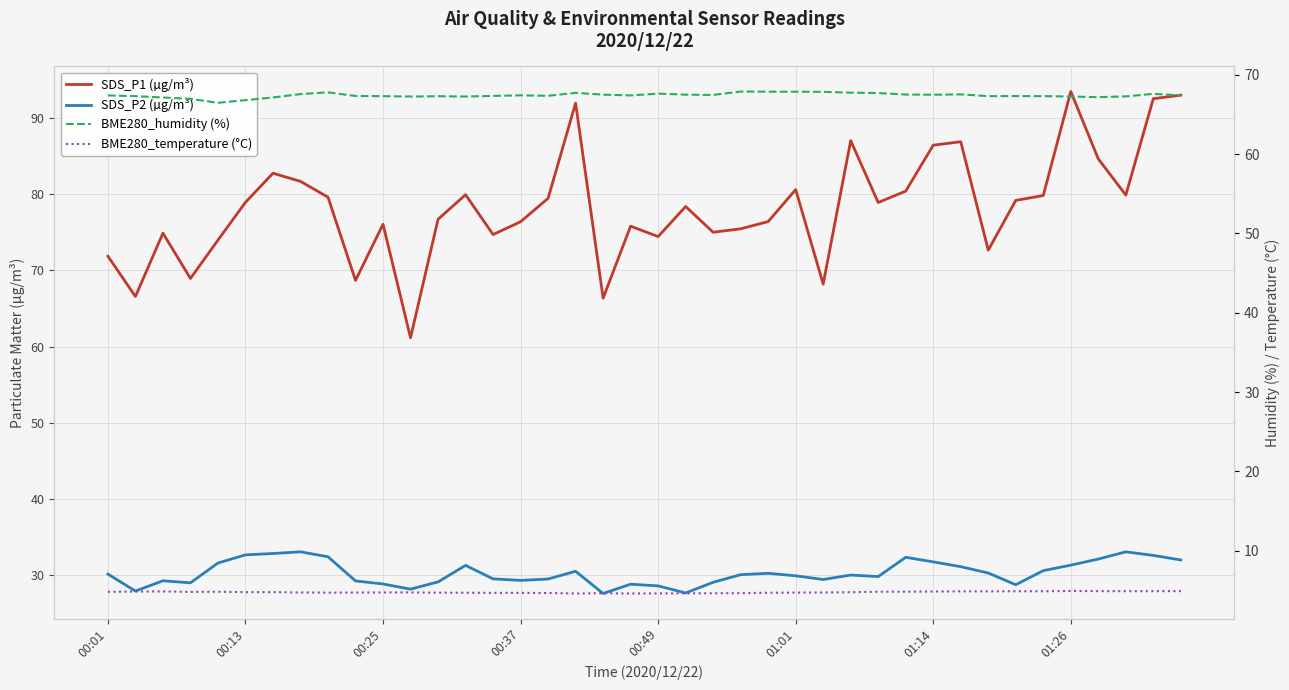

Reading left to right, what are all the values shown in this chart?

SDS_P1 (µg/m³): 71.8	66.6	74.9	68.9	74.0	78.9	82.8	81.7	79.6	68.7	76.0	61.1	76.7	79.9	74.7	76.4	79.5	92.0	66.3	75.8	74.4	78.4	75.0	75.5	76.4	80.6	68.2	87.0	78.9	80.4	86.4	86.9	72.7	79.2	79.8	93.5	84.6	79.9	92.5	93.0
SDS_P2 (µg/m³): 30.1	27.9	29.2	29.0	31.6	32.6	32.8	33.0	32.4	29.2	28.8	28.1	29.1	31.3	29.5	29.3	29.5	30.5	27.6	28.8	28.6	27.6	29.1	30.1	30.2	29.9	29.4	30.0	29.8	32.3	31.7	31.1	30.3	28.7	30.6	31.3	32.1	33.0	32.6	32.0
BME280_humidity (%): 67.4	67.3	67.1	67.0	66.5	66.8	67.1	67.6	67.8	67.3	67.3	67.3	67.3	67.3	67.3	67.4	67.3	67.7	67.5	67.4	67.6	67.5	67.5	67.9	67.9	67.9	67.8	67.8	67.7	67.5	67.5	67.5	67.3	67.3	67.3	67.3	67.2	67.3	67.6	67.4
BME280_temperature (°C): 4.8	4.9	4.9	4.8	4.8	4.8	4.8	4.8	4.7	4.7	4.8	4.8	4.7	4.7	4.7	4.7	4.7	4.6	4.7	4.6	4.6	4.6	4.7	4.7	4.7	4.7	4.8	4.8	4.8	4.8	4.9	4.9	4.9	4.9	4.9	4.9	4.9	4.9	4.9	4.9